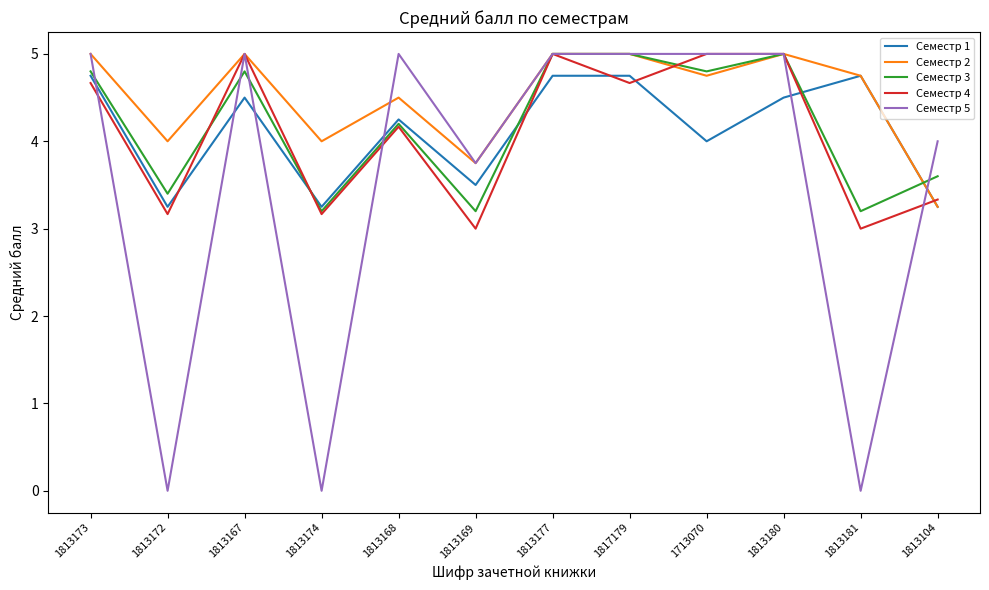

True or false: Семестр 1 has more than 2 interior local peaks.

True